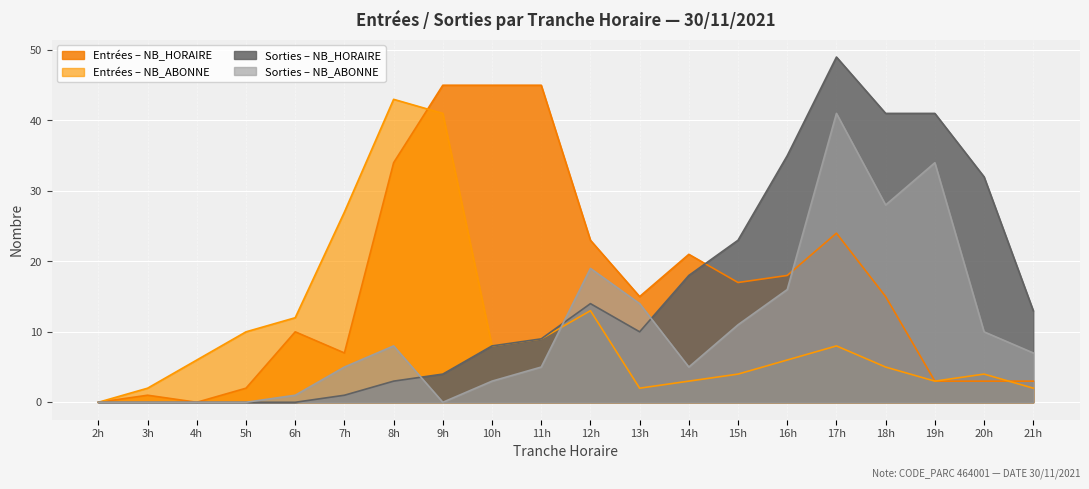

How many lines are shown in the chart?

4